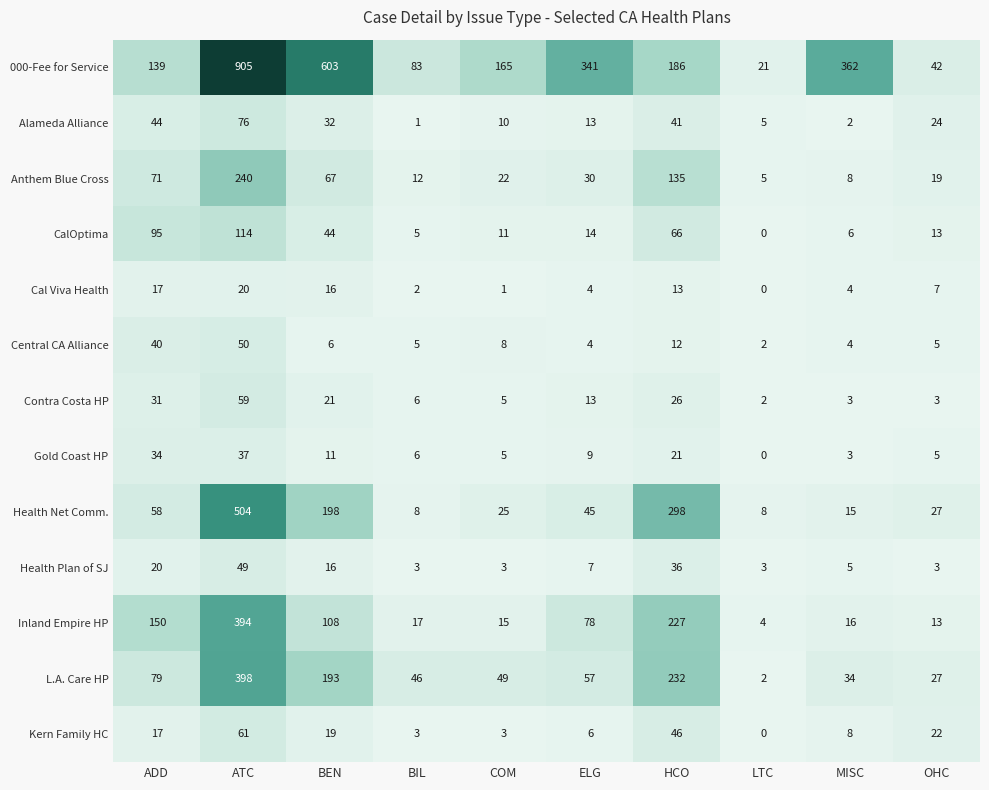

How many series are shown in this chart?

13